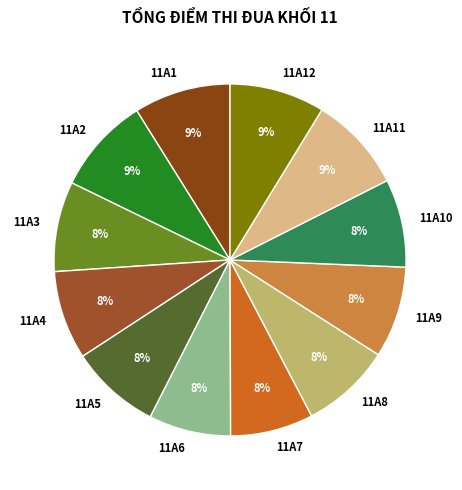

To the nearest percent, what is the difference between the largest and smallest slice percentages?

1%